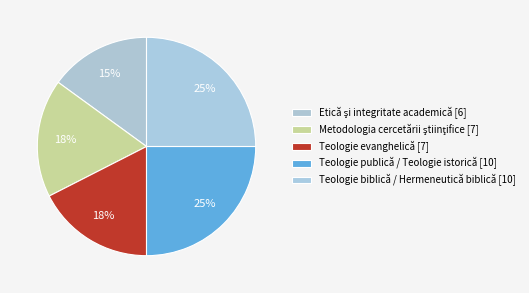

What is the total percentage of Teologie biblică / Hermeneutică biblică and Teologie publică / Teologie istorică?

50.0%